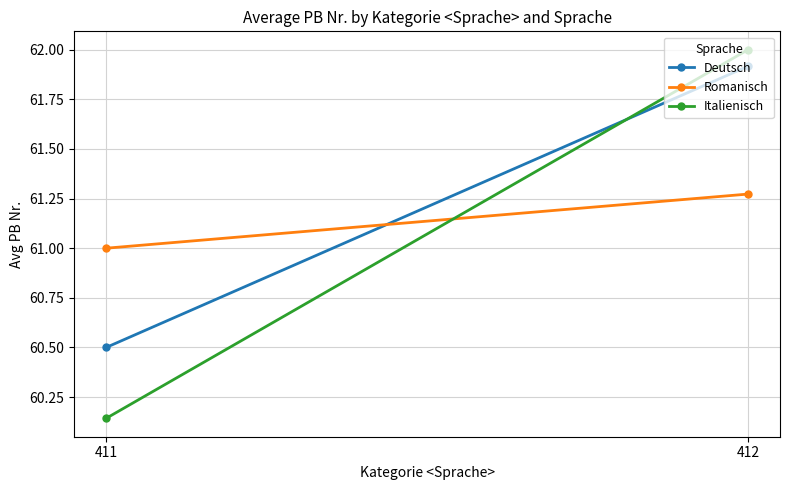

Is this an area chart (filled region under the line)?

No